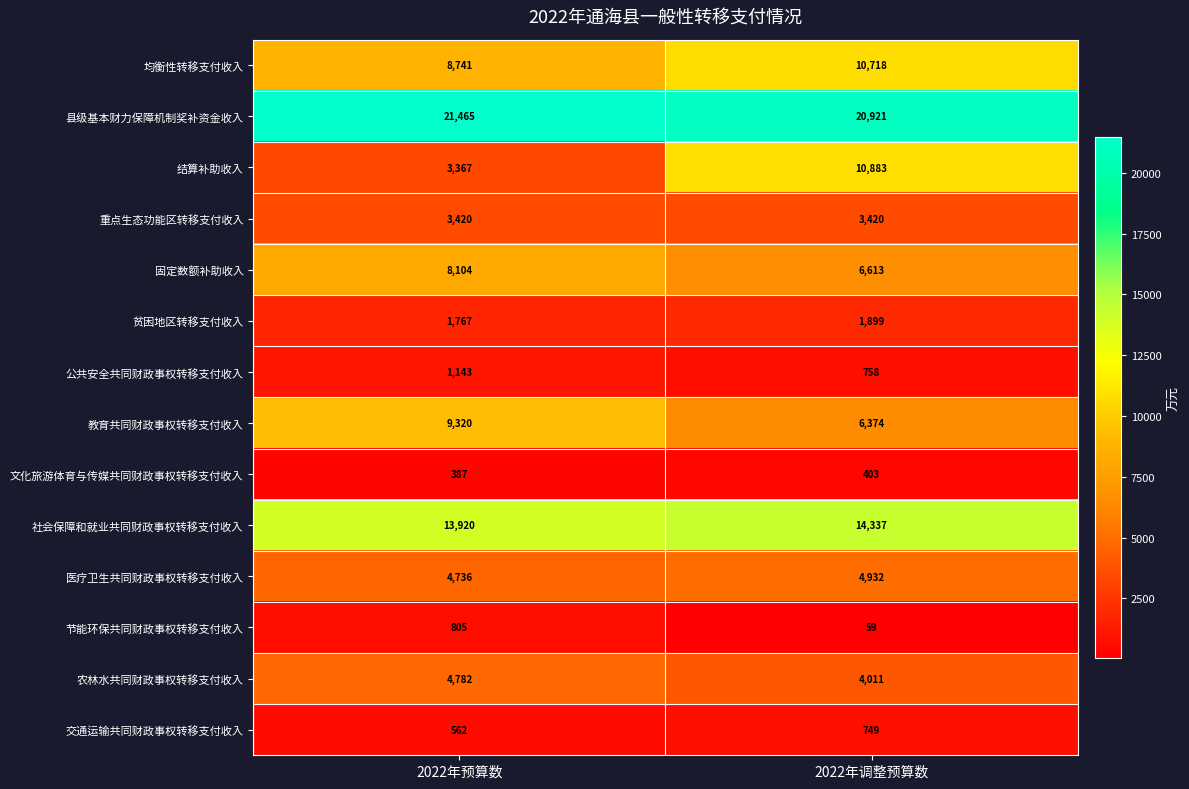

Where is 公共安全共同财政事权转移支付收入 nearest to the value 950?

2022年调整预算数